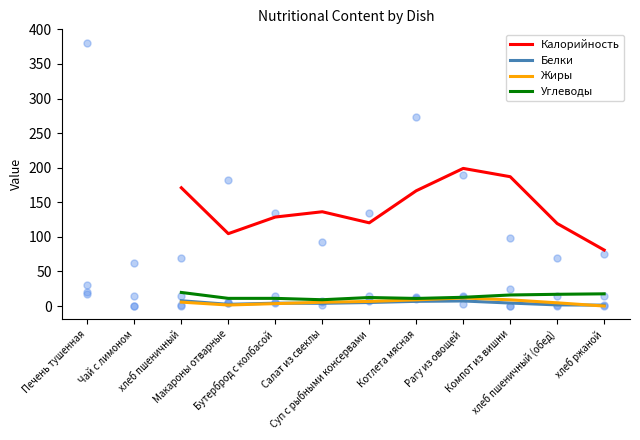

Which series has the largest total across all categories?

Калорийность